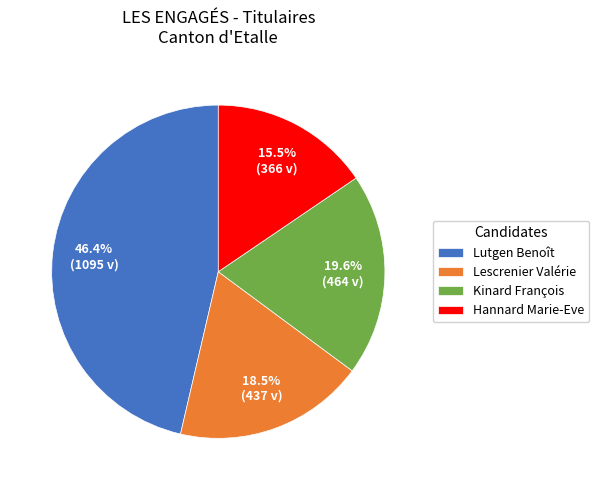

What is the smallest slice in the pie chart?

Hannard Marie-Eve